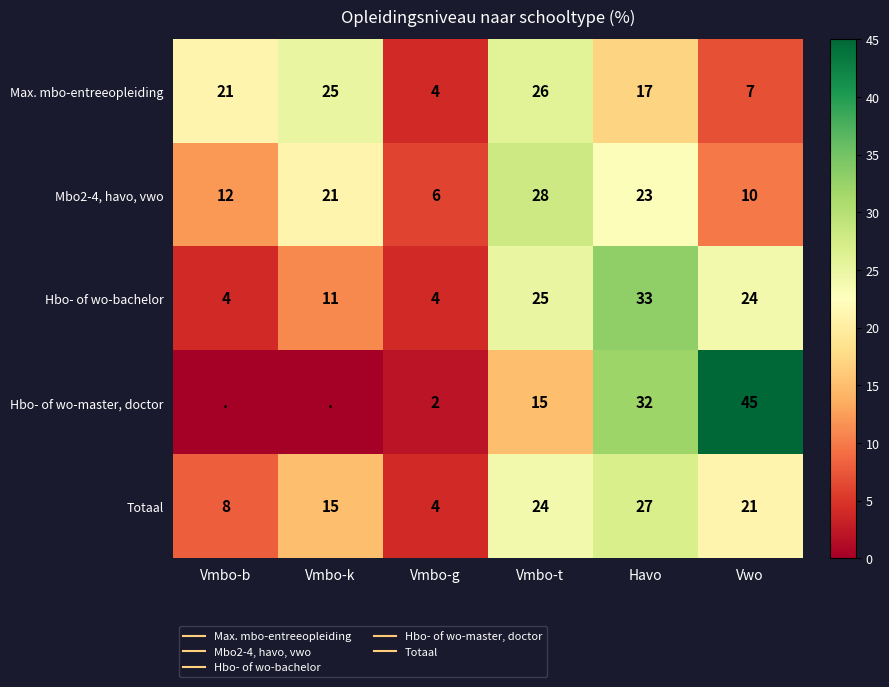

What is the maximum value for Hbo- of wo-bachelor?

33